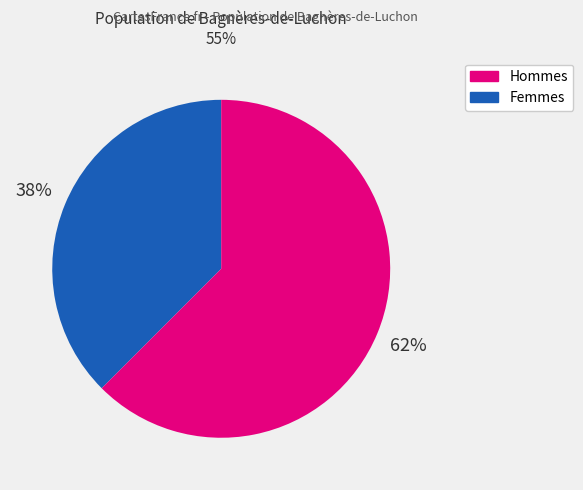

Is there a majority slice in this chart?

Yes